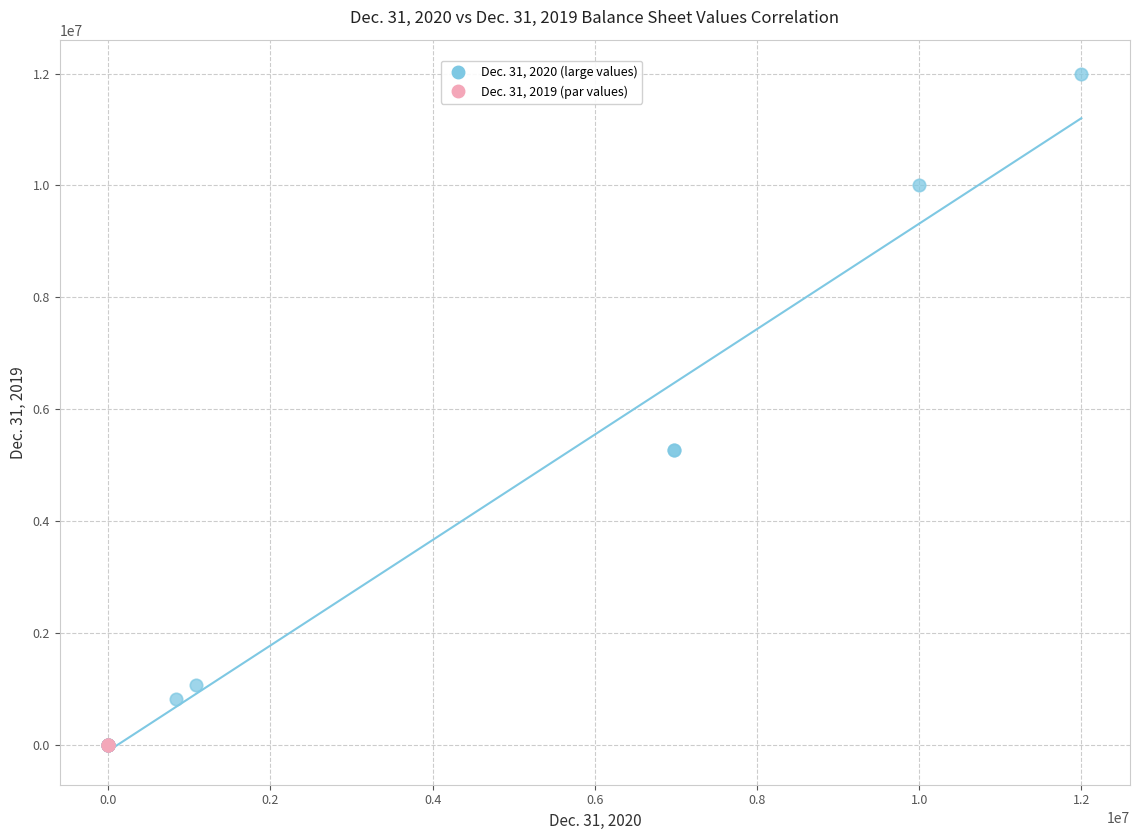

Which series contains the highest Y value?

Dec. 31, 2020 (large values)